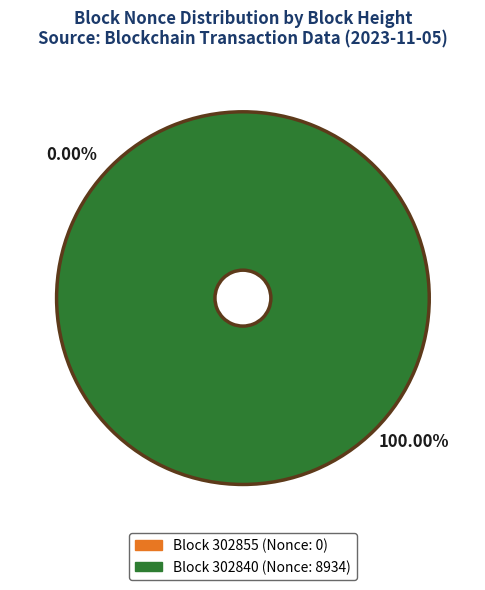

How many segments does this pie chart have?

2